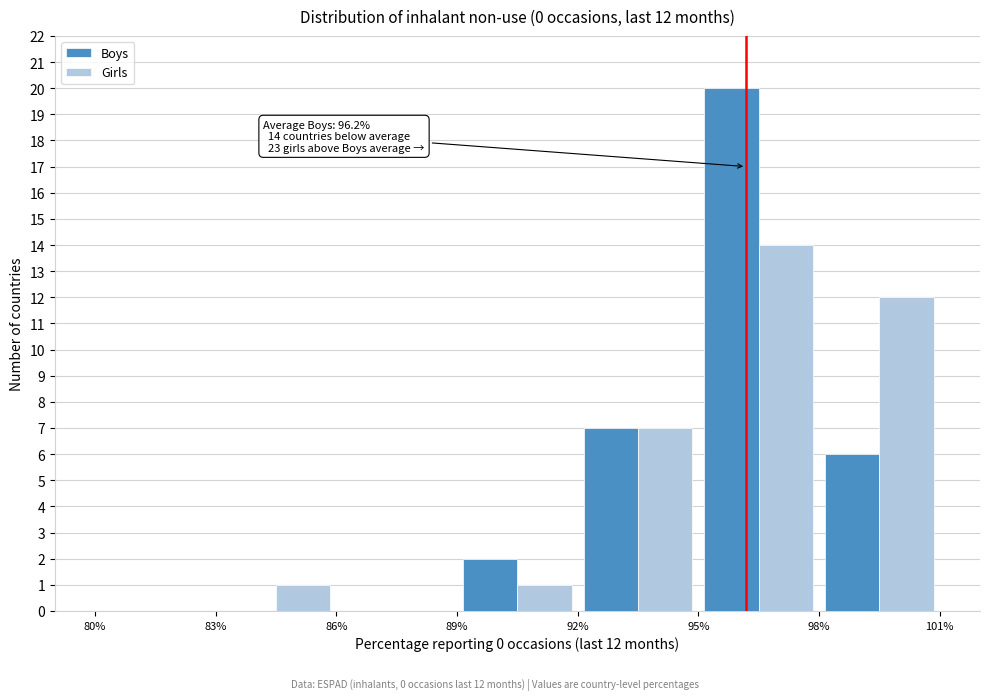

In the Girls series, which range on the x-axis has the tallest bar?

95% to 98%